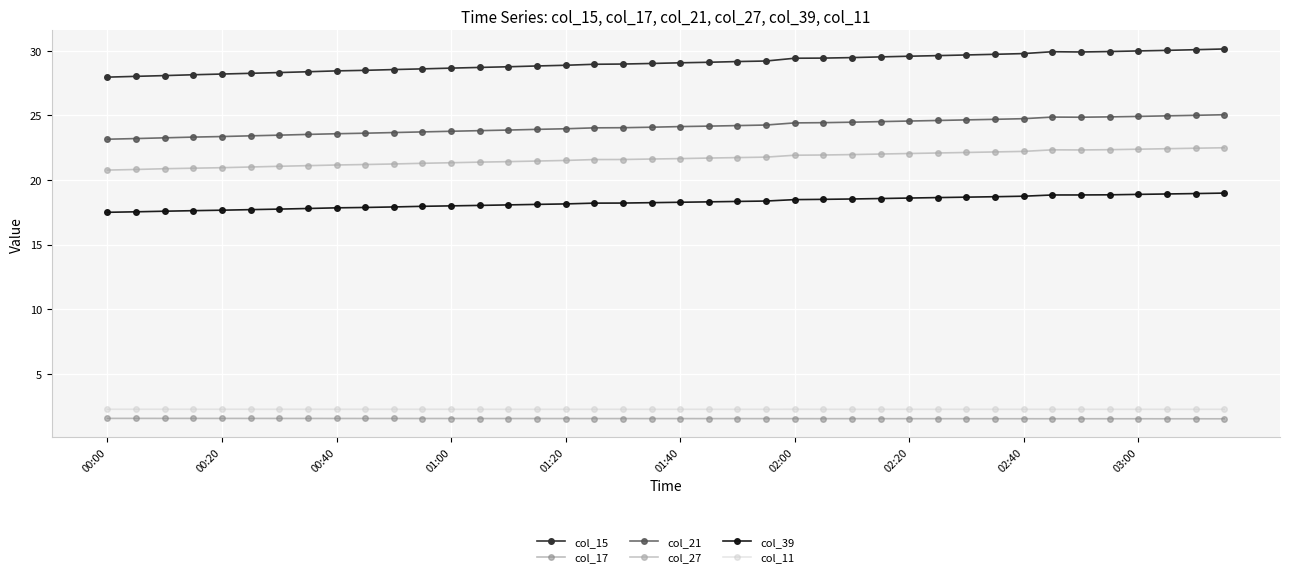

What is the lowest value of the col_39 series?

17.5